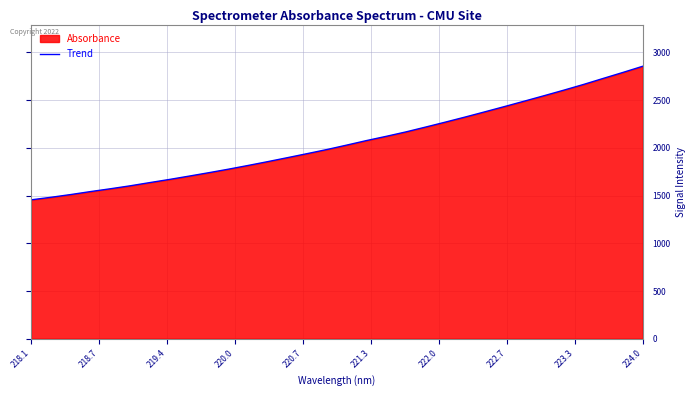

What is the sum of all values?

65877.8